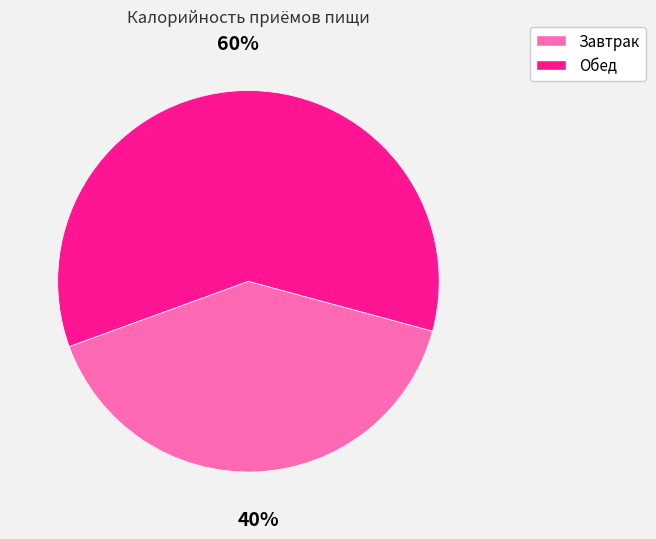

Which slice is the smallest?

Завтрак